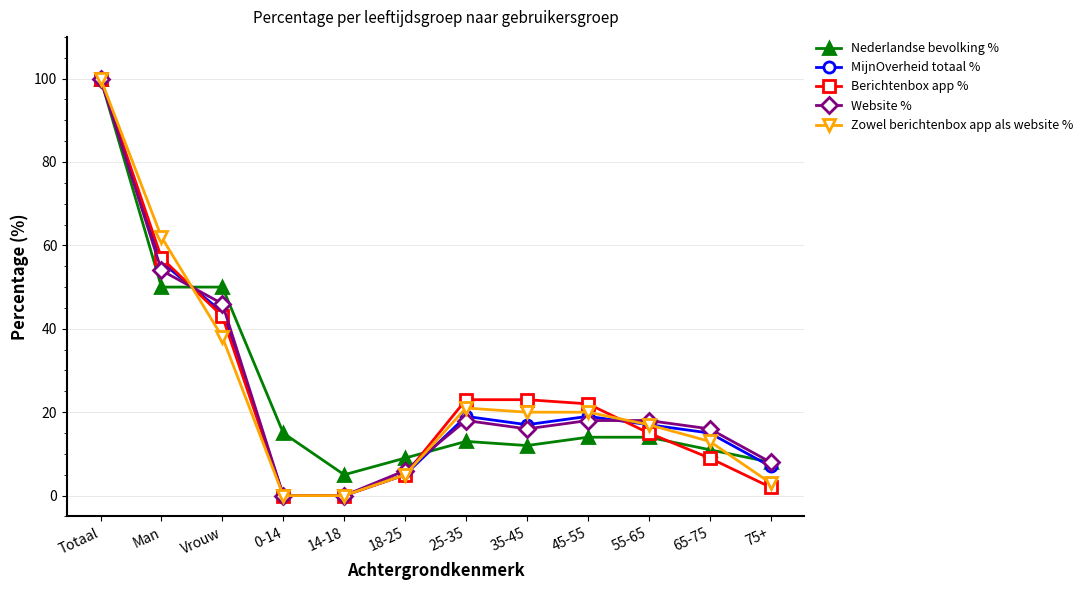

At which label does MijnOverheid totaal % reach its peak?

Totaal